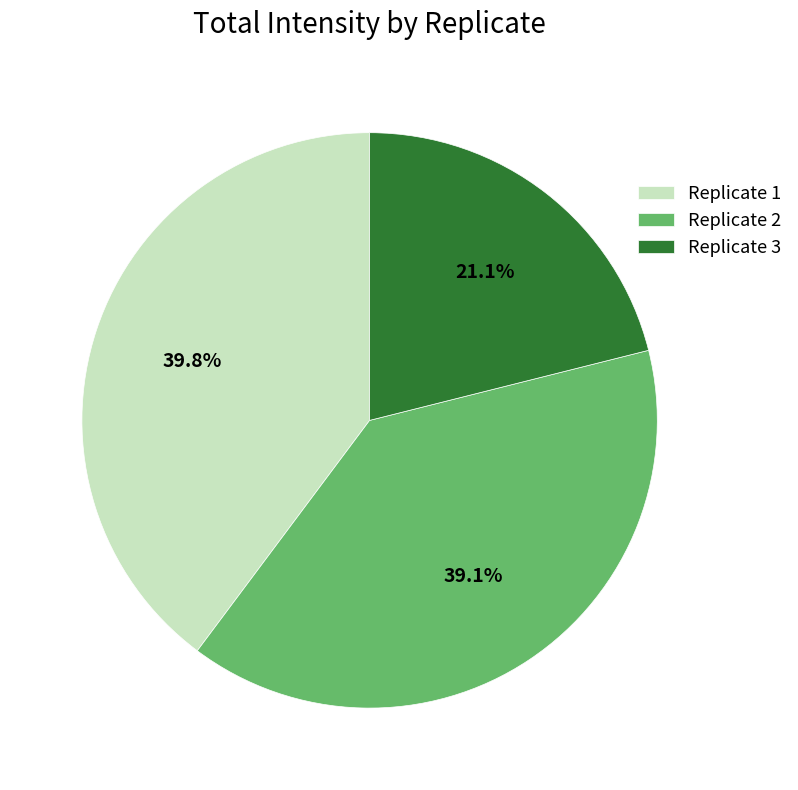

Combined, do Replicate 2 and Replicate 1 account for over 50%?

Yes